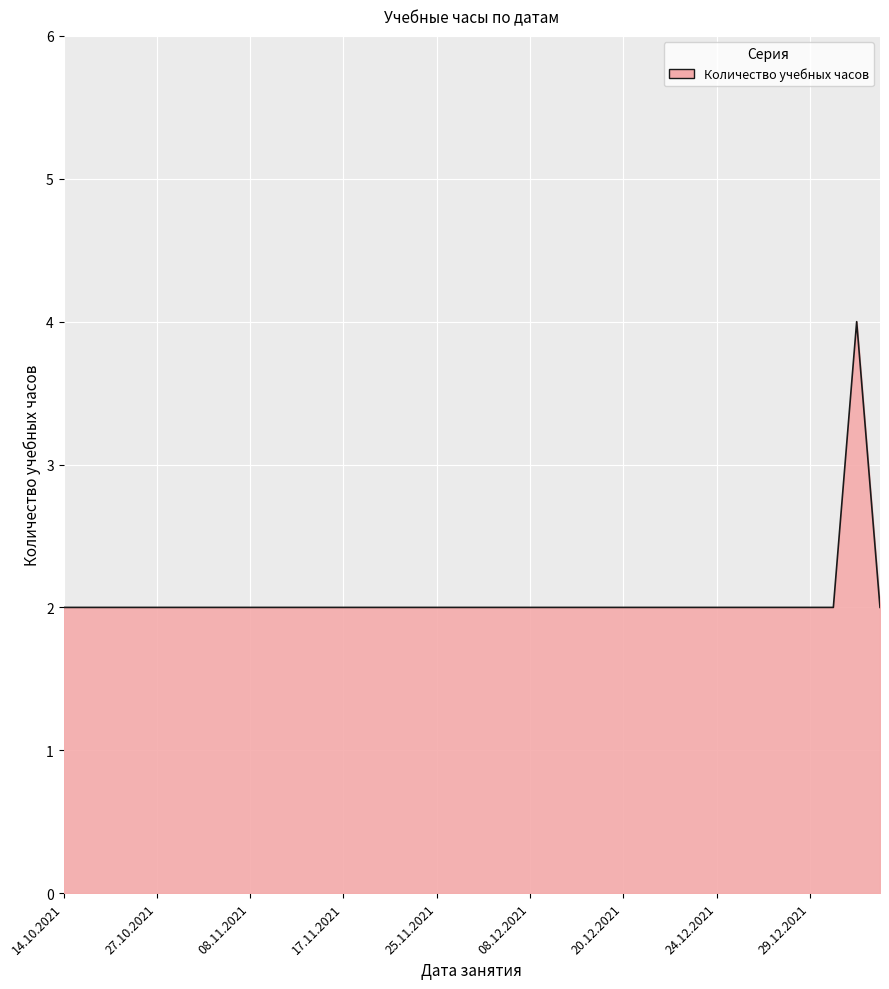

Does the chart have visible grid lines?

Yes